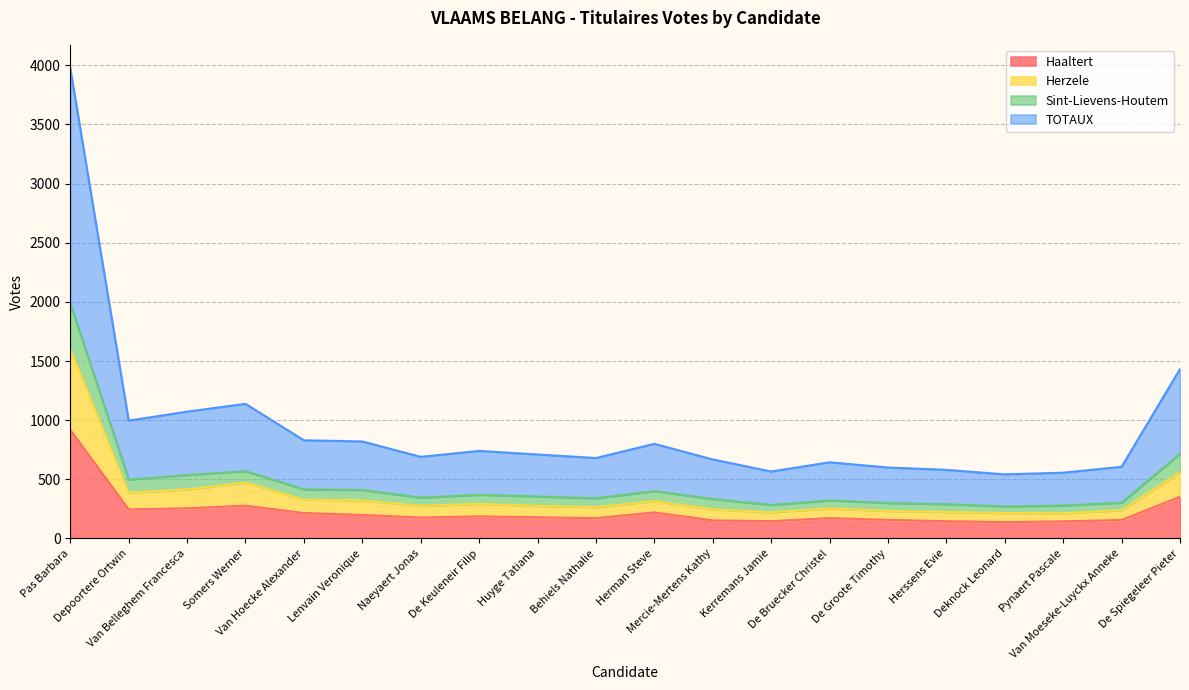

What is the smallest value displayed?

138